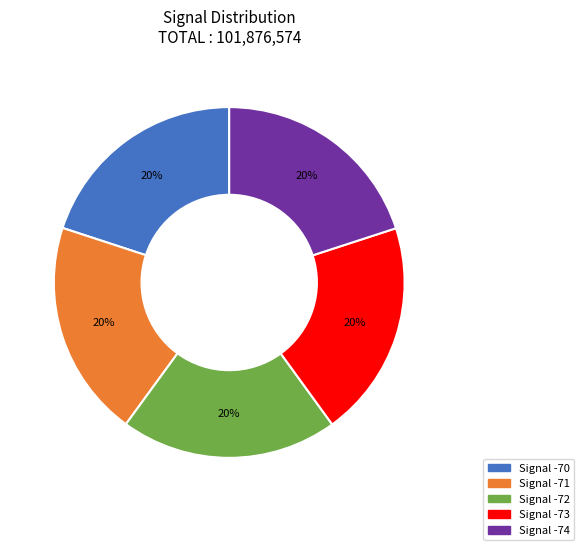

To the nearest percent, what is the average slice percentage?

20%